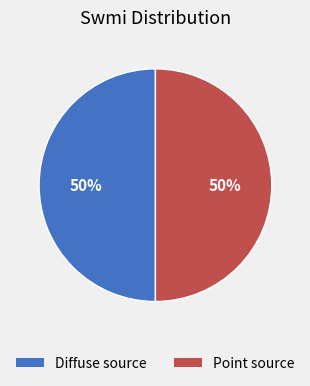

To the nearest percent, what is the average slice percentage?

50%